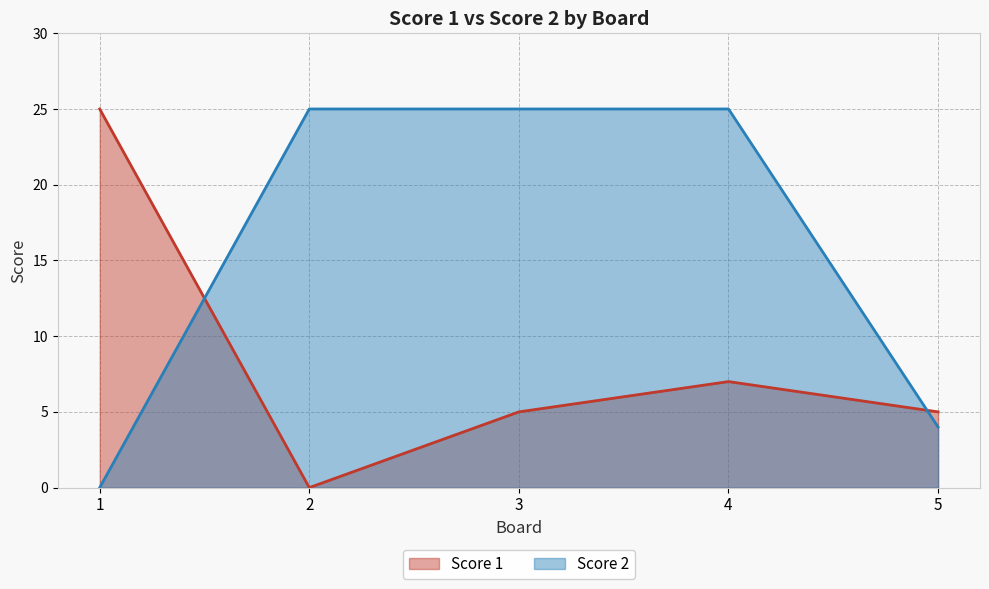

Is it true that Score 1 equals 10 at 1?

False